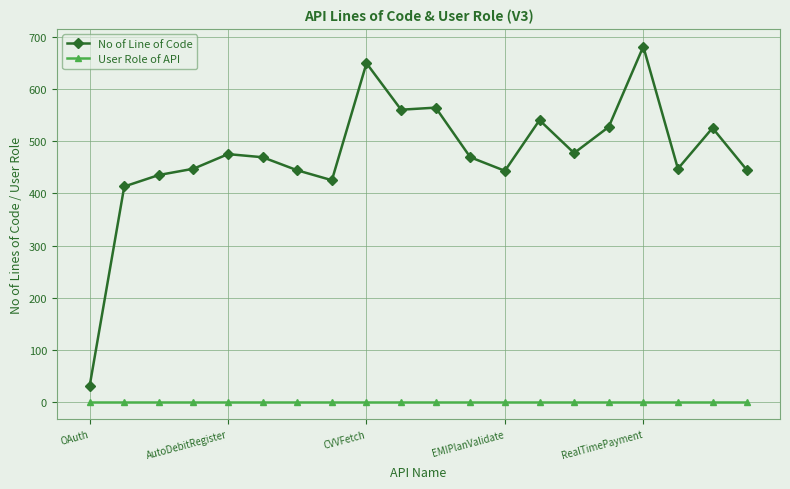

Does the chart display data point markers on the line(s)?

Yes